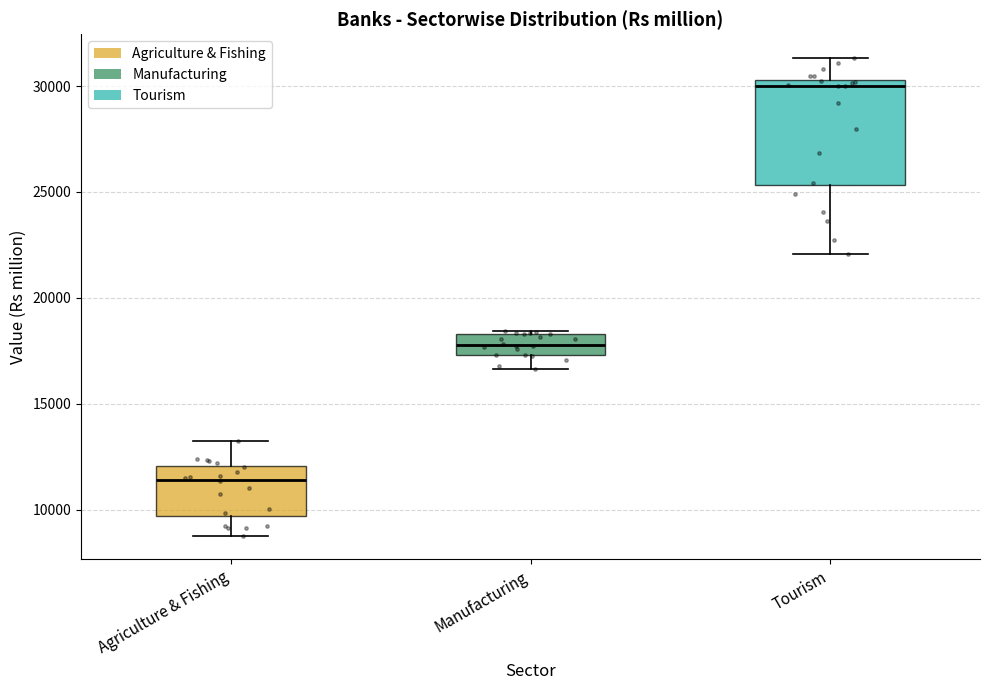

Reading left to right, read every box against the y-axis: the position of its median line, the range the box covers, and the ends of its whiskers. The values are not printed on the chart, so give them approximately, as read against the axis.

Agriculture & Fishing: median 11500, box 9500 to 12000, whiskers 9000 to 13500
Manufacturing: median 18000, box 17500 to 18500, whiskers 16500 to 18500
Tourism: median 30000, box 25500 to 30500, whiskers 22000 to 31500